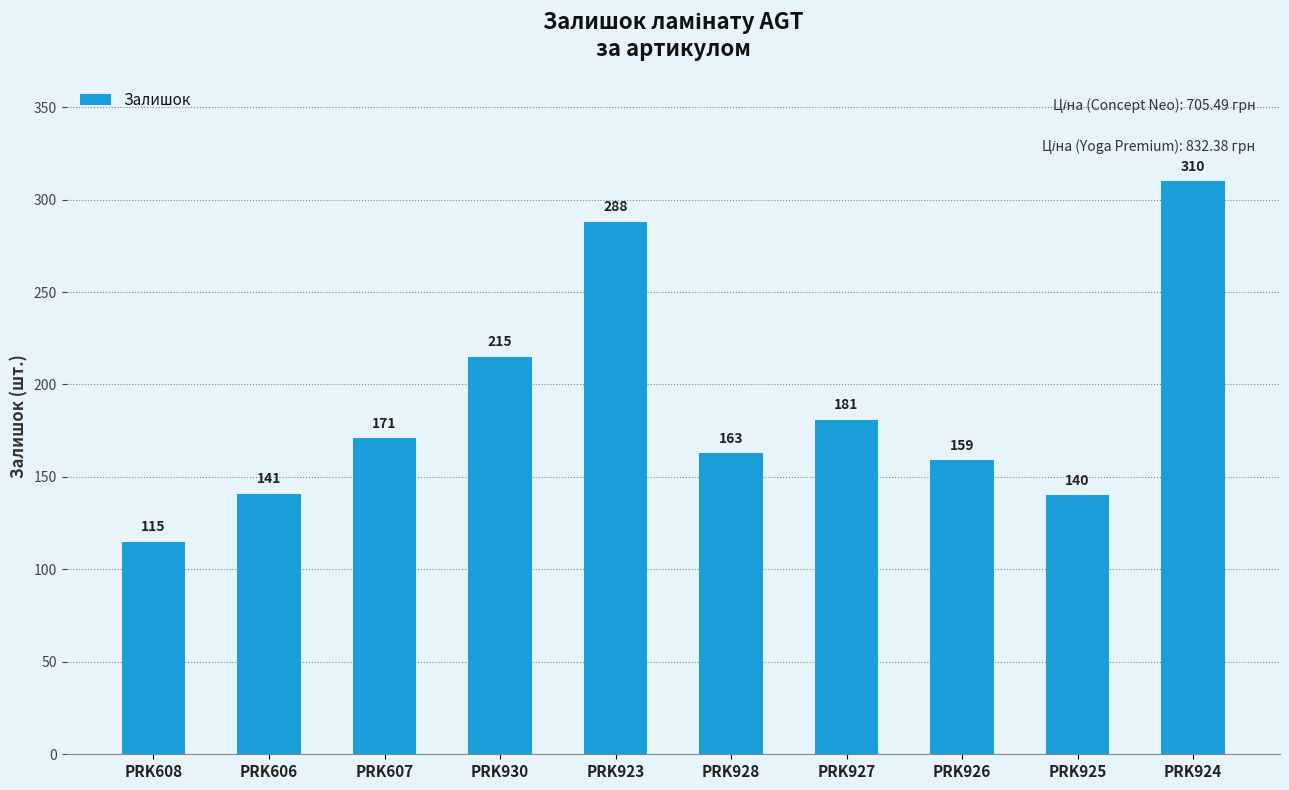

Does the chart contain stacked bars?

No